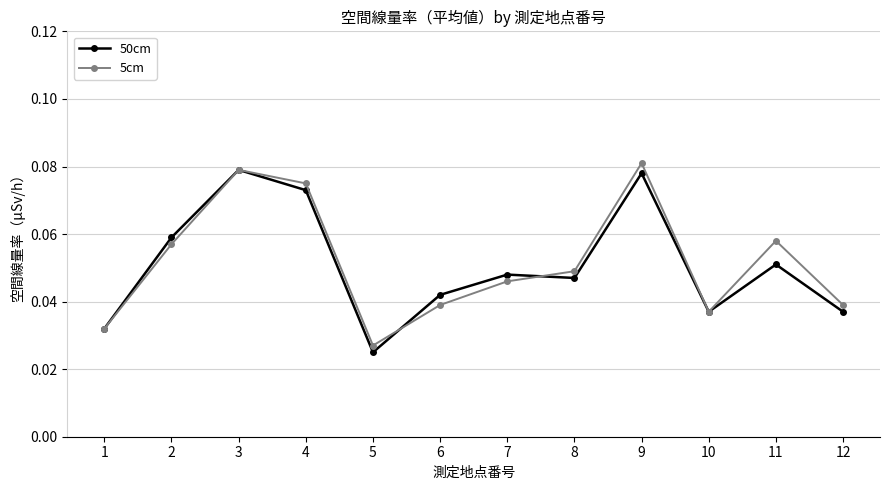

What is the sum of all 50cm values?

0.6